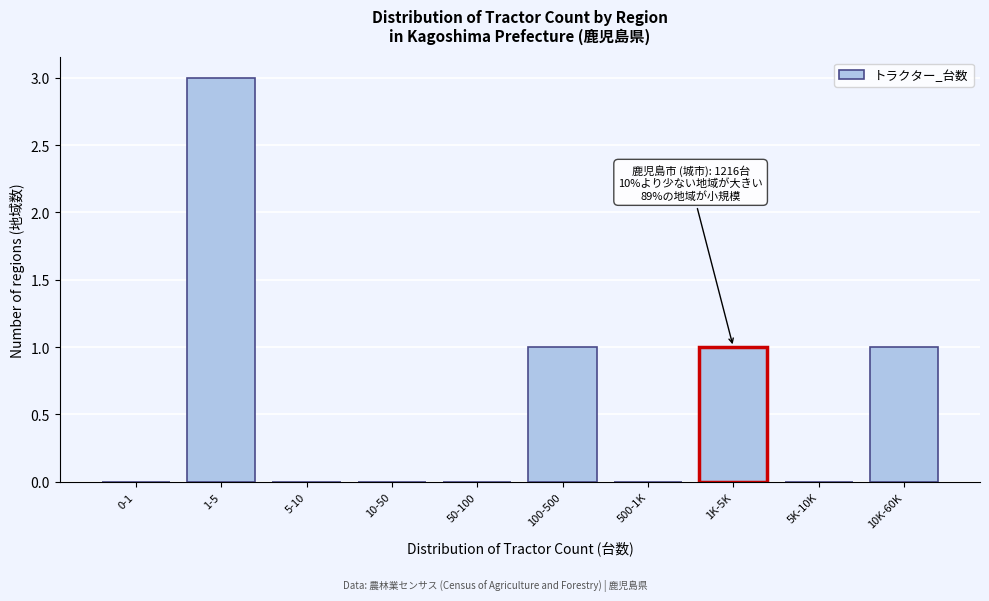

Reading left to right, extract all data points from this chart.

0-1=0	1-5=3	5-10=0	10-50=0	50-100=0	100-500=1	500-1K=0	1K-5K=1	5K-10K=0	10K-60K=1